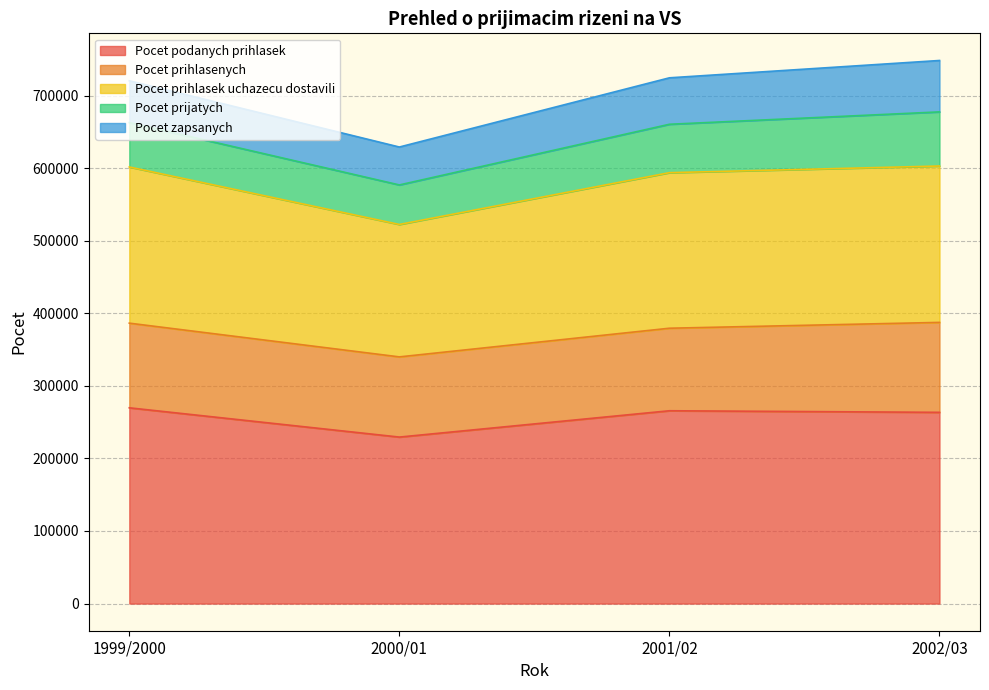

What is the maximum value for Pocet podanych prihlasek?

269721